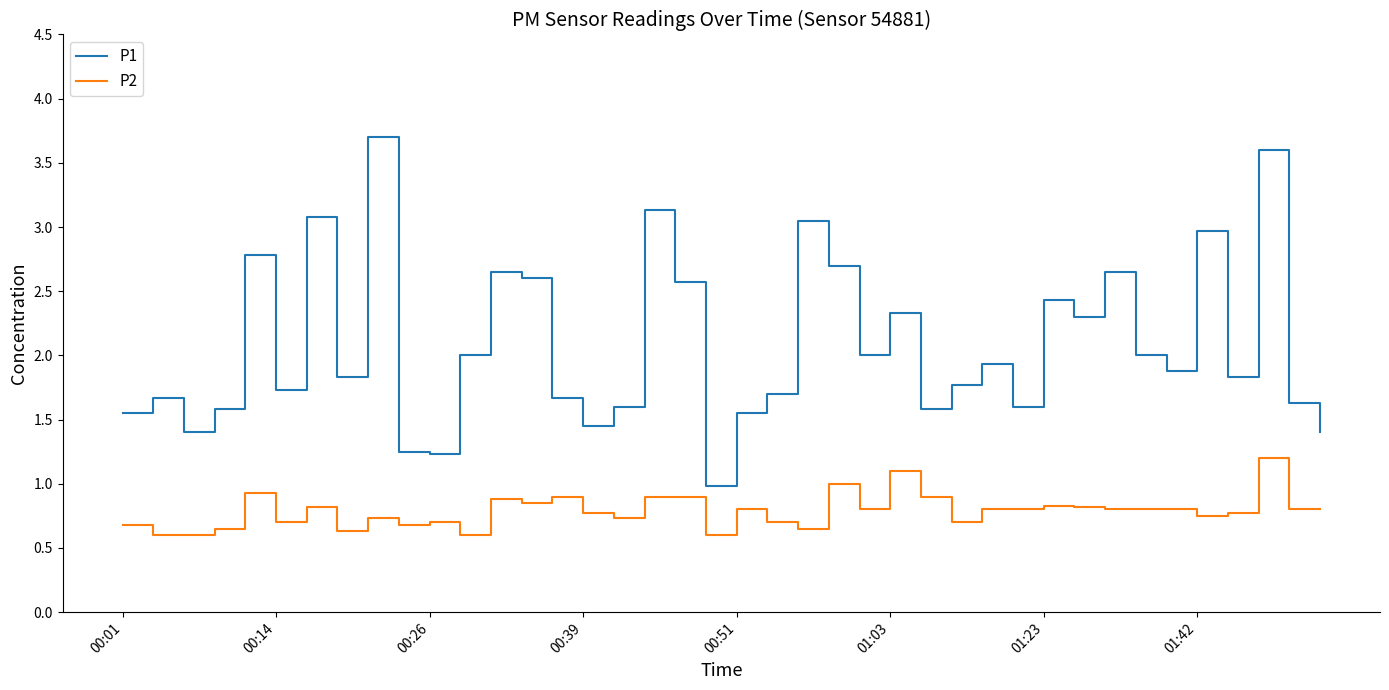

Which series has the widest spread of values?

P1